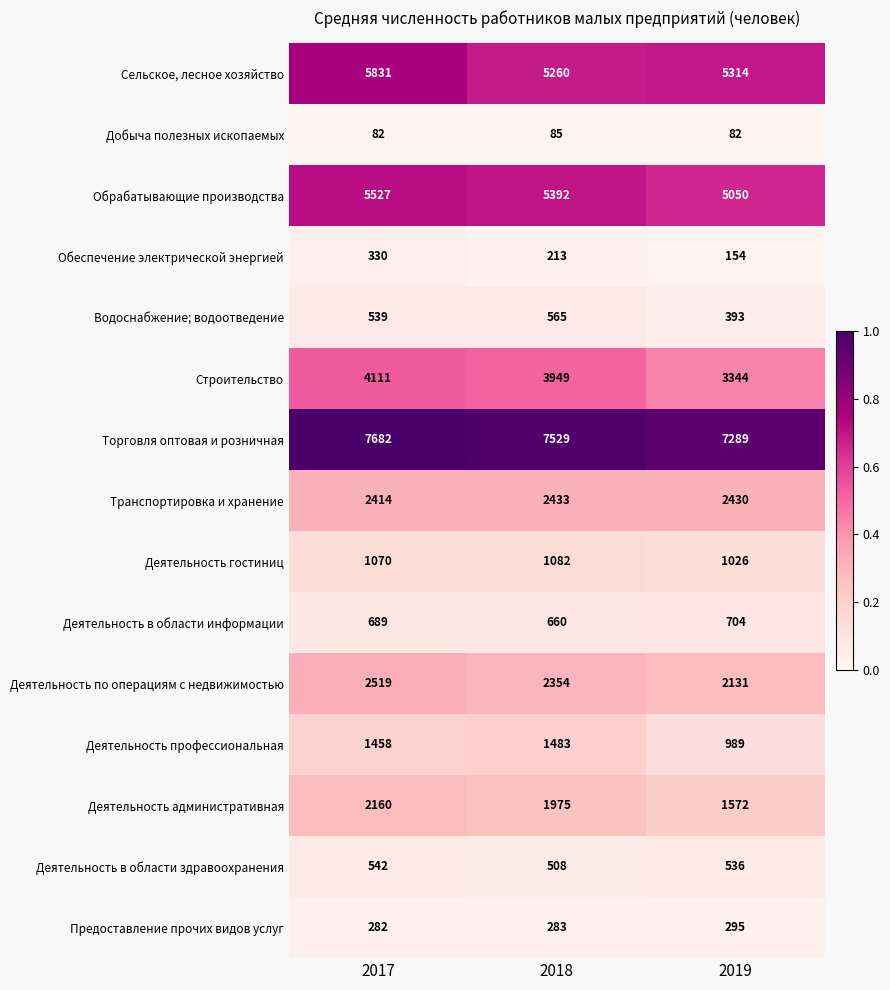

What is the minimum value shown in the chart?

82